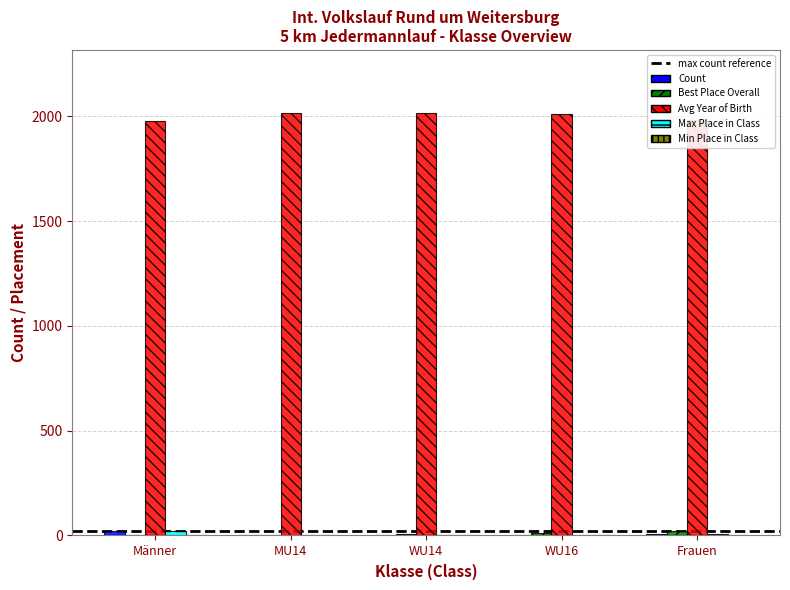

Which series has the largest total across all categories?

Avg Year of Birth